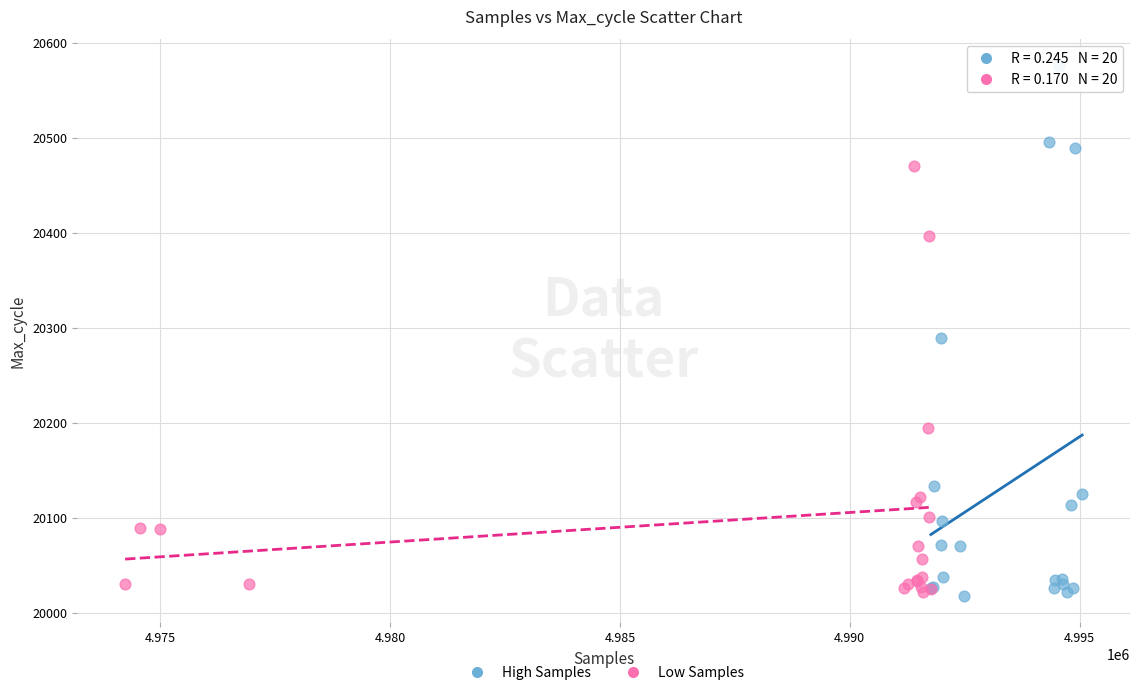

Which series has the largest Y range (max minus min)?

High Samples